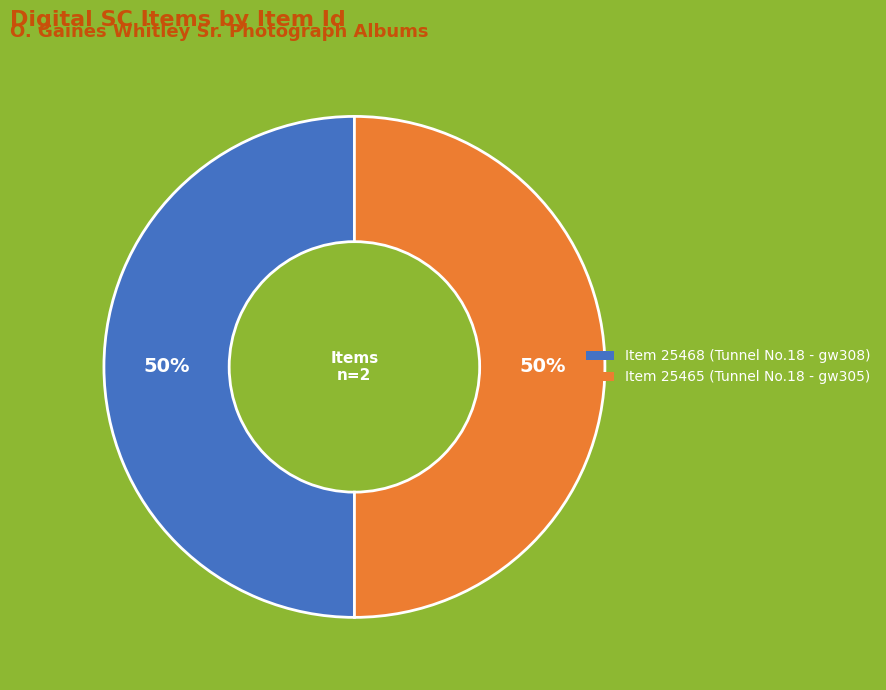

True or false: Item 25468 (Tunnel No.18 - gw308) accounts for 39% of the total.

False